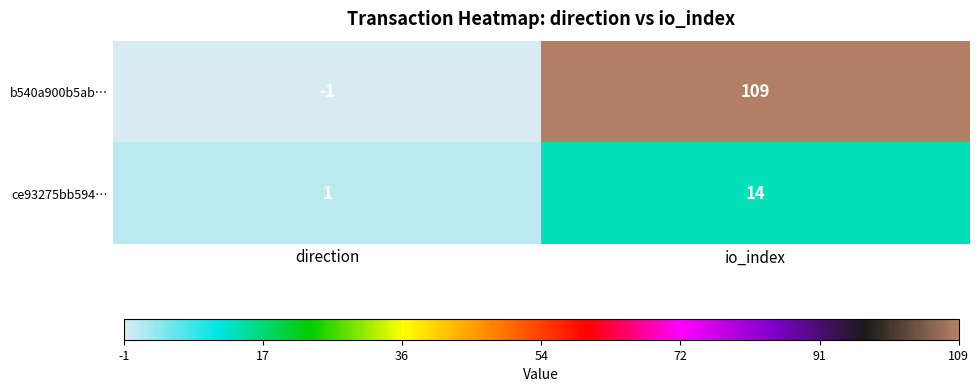

Reading left to right, what are all the values shown in this chart?

b540a900b5ab…: direction=-1	io_index=109
ce93275bb594…: direction=1	io_index=14